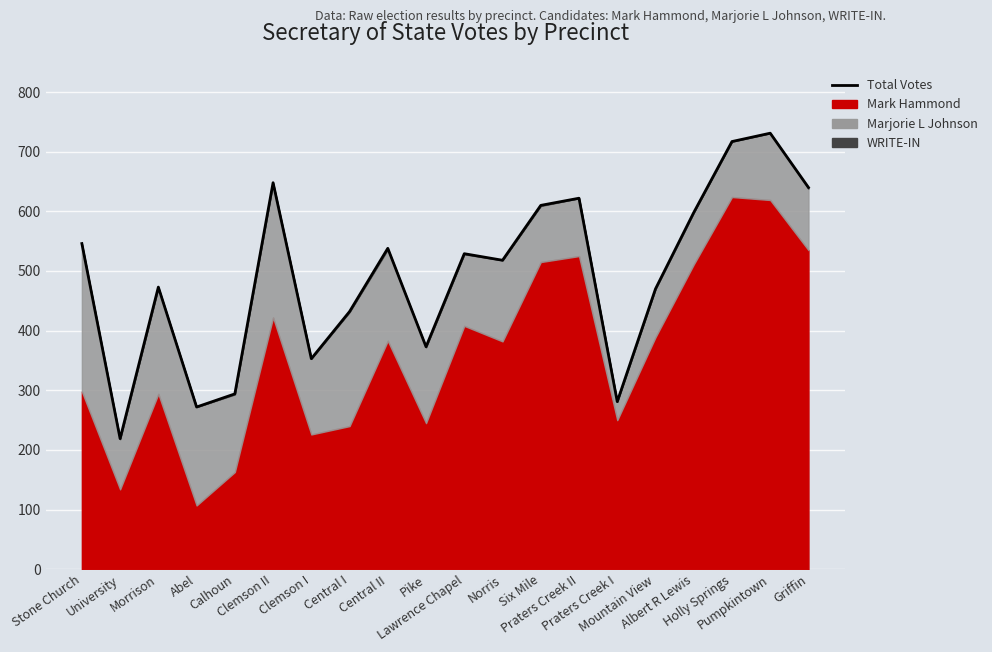

True or false: the data has more than 1 interior local peaks.

True